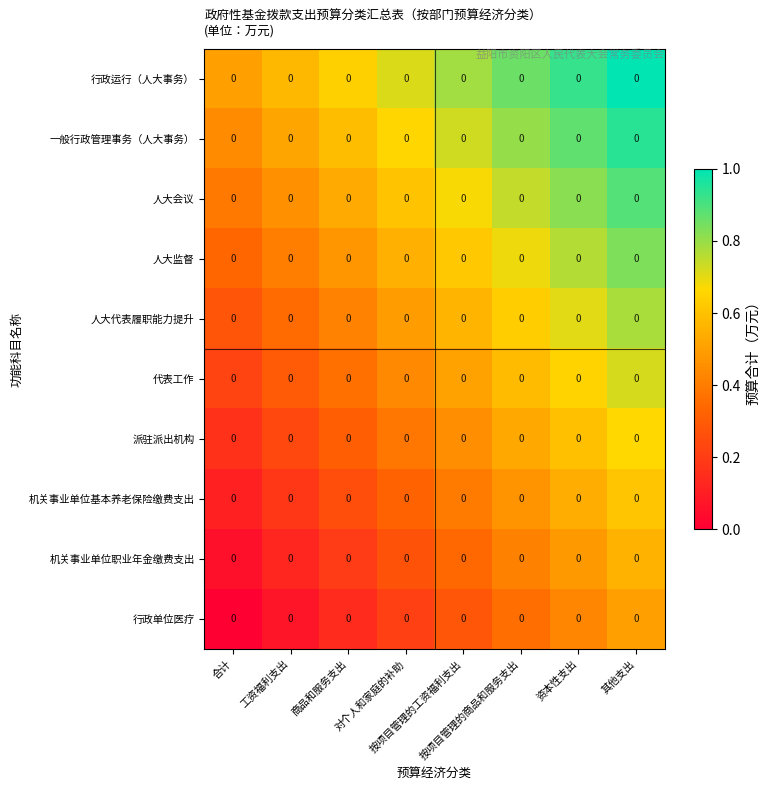

At which label does 机关事业单位基本养老保险缴费支出 reach its minimum?

合计